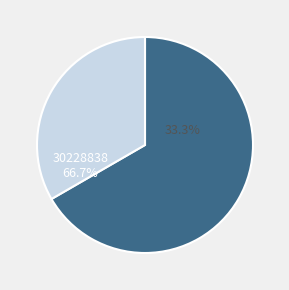

How many slices are in this pie chart?

2